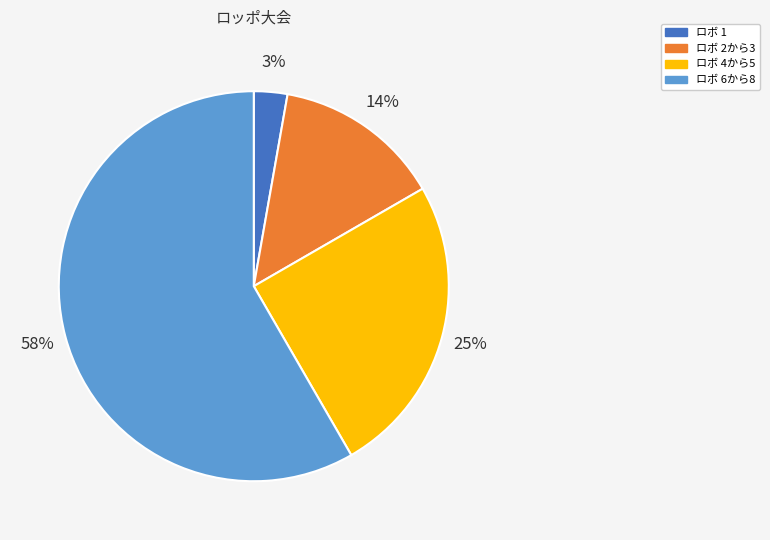

To the nearest percent, what portion does ロボ 6から8 represent?

58%